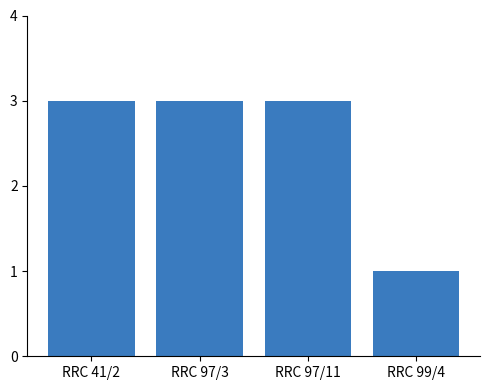

What is the greatest value displayed?

3